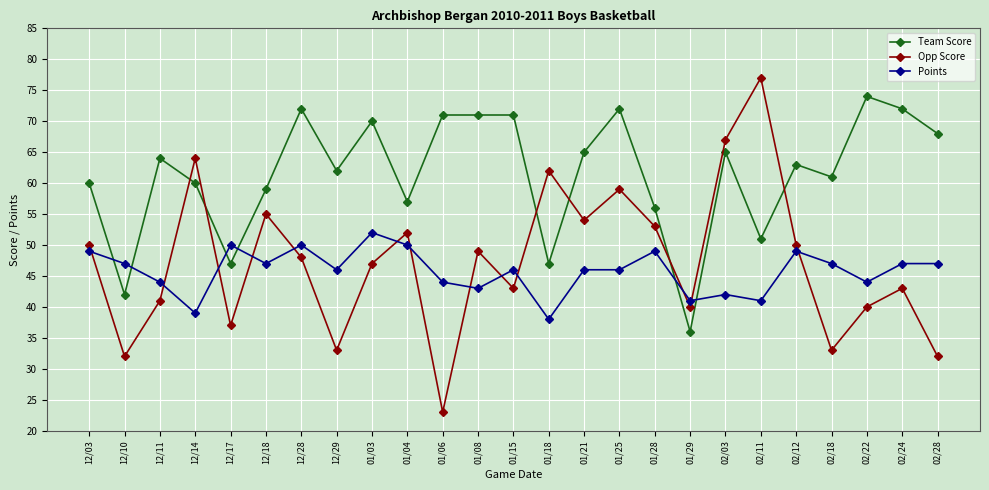

What is the total value across all series at 12/18?

161